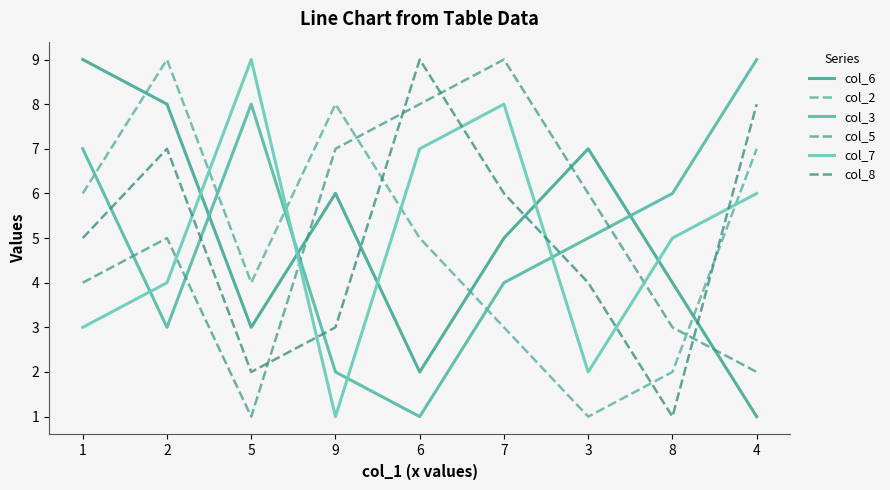

Does the chart have visible grid lines?

No